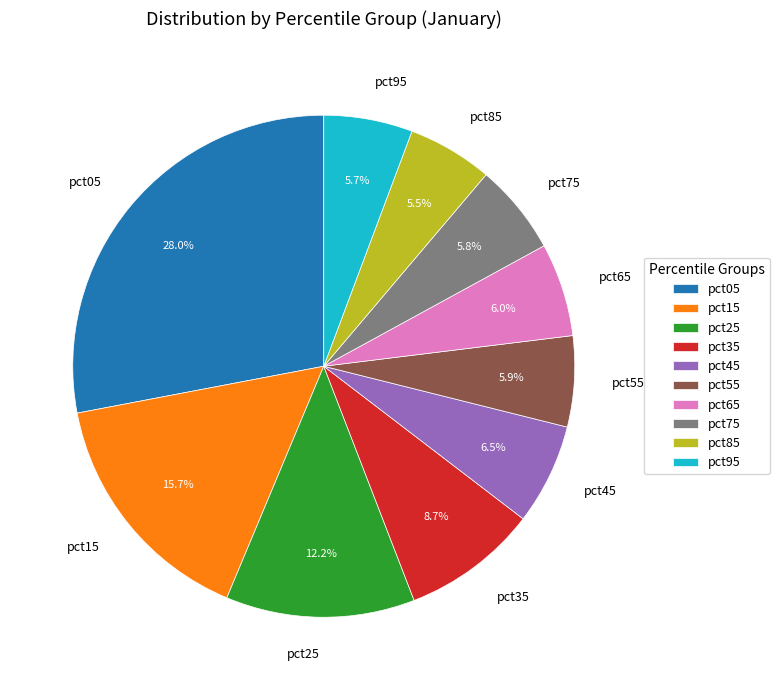

Does any single category account for the majority?

No